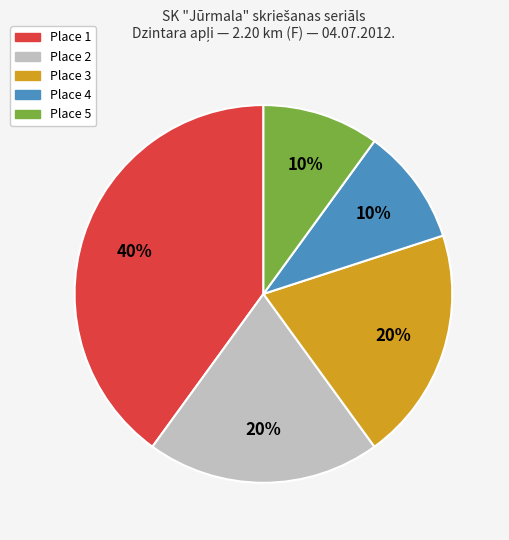

What percentage is the Place 4 slice, to the nearest percent?

10%